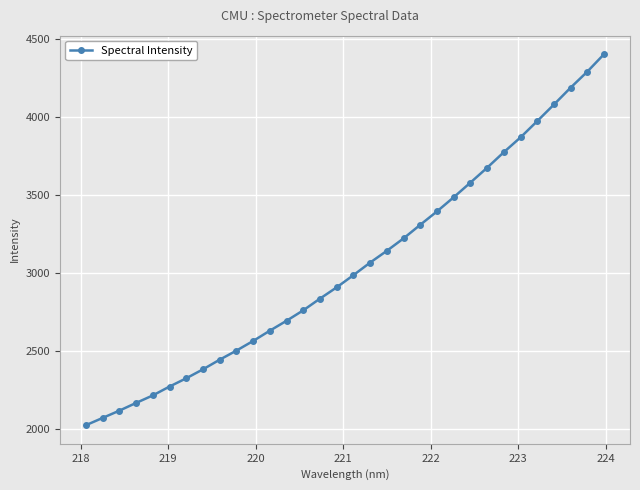

What is the minimum value shown in the chart?

2026.2